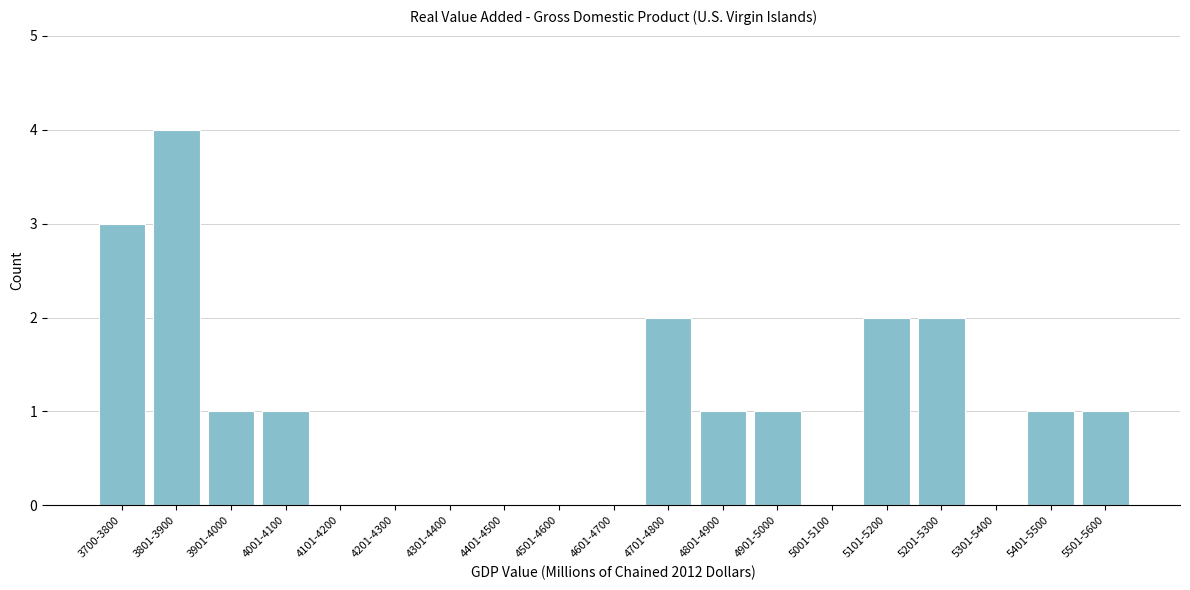

Reading left to right, extract all data points from this chart.

3700-3800=3	3801-3900=4	3901-4000=1	4001-4100=1	4101-4200=0	4201-4300=0	4301-4400=0	4401-4500=0	4501-4600=0	4601-4700=0	4701-4800=2	4801-4900=1	4901-5000=1	5001-5100=0	5101-5200=2	5201-5300=2	5301-5400=0	5401-5500=1	5501-5600=1